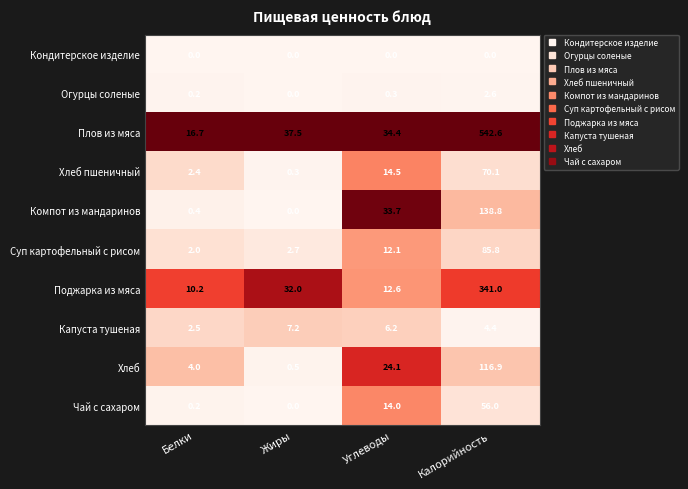

Is it true that Огурцы соленые equals 0.2 at Белки?

True